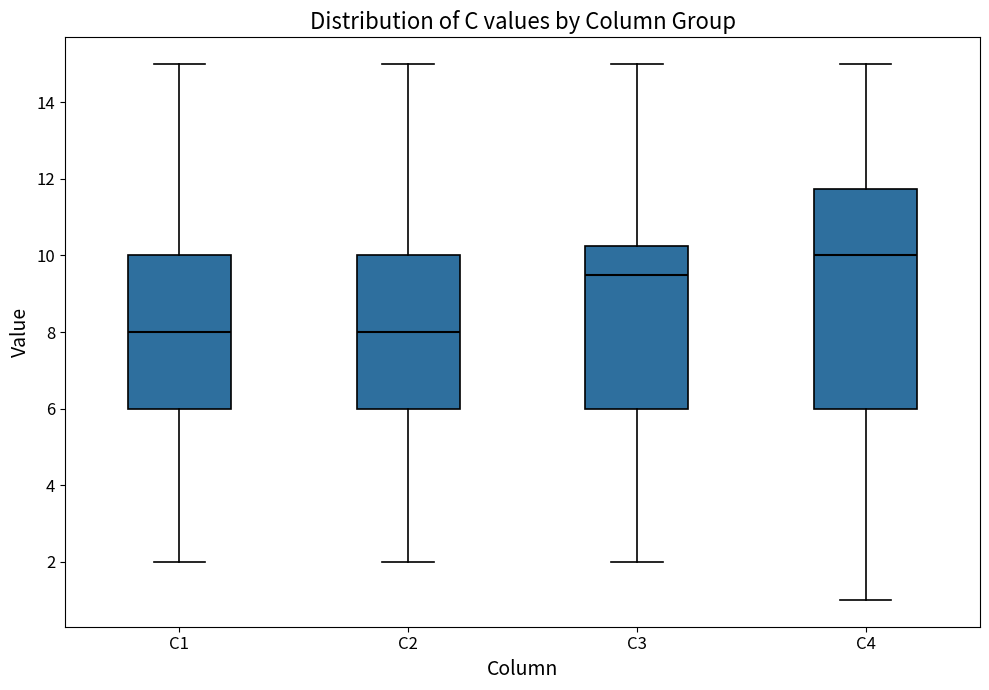

Where does the upper whisker of the box for C1 end on the y-axis? The values are not printed on the chart, so give them approximately, as read against the axis.

15.0